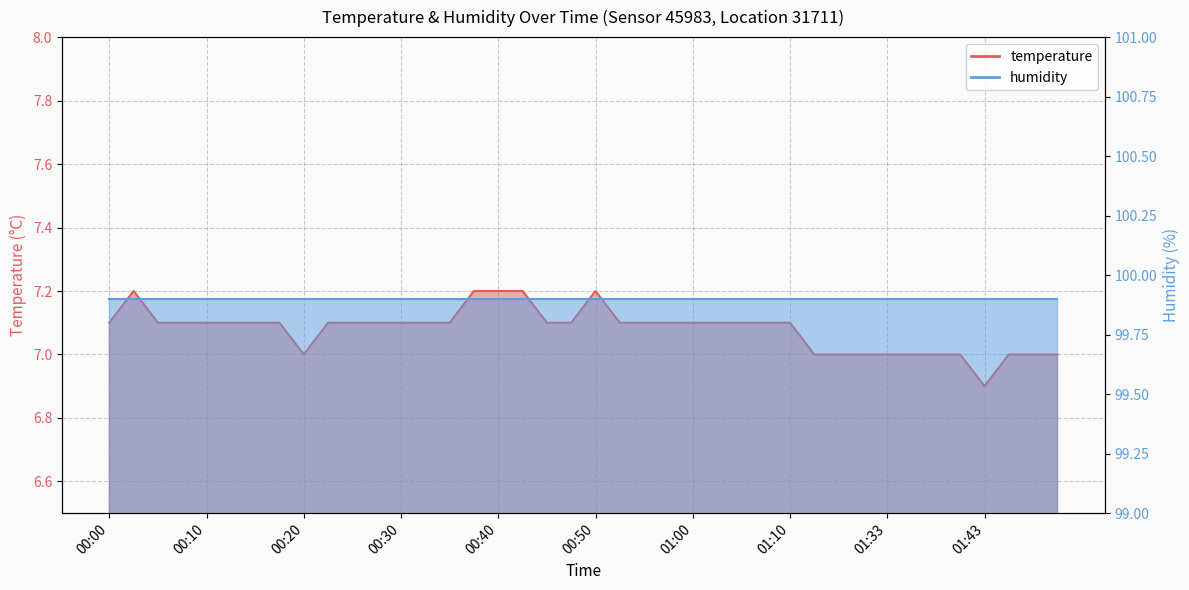

What is the label of the 33rd point from the right?

00:18